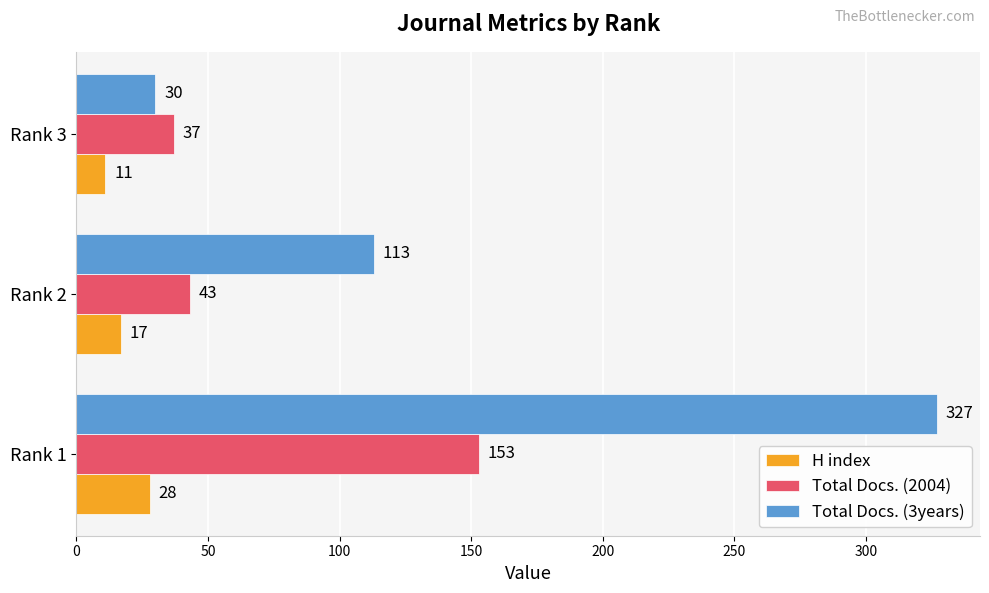

Which label corresponds to the smallest value in the chart?

Rank 3